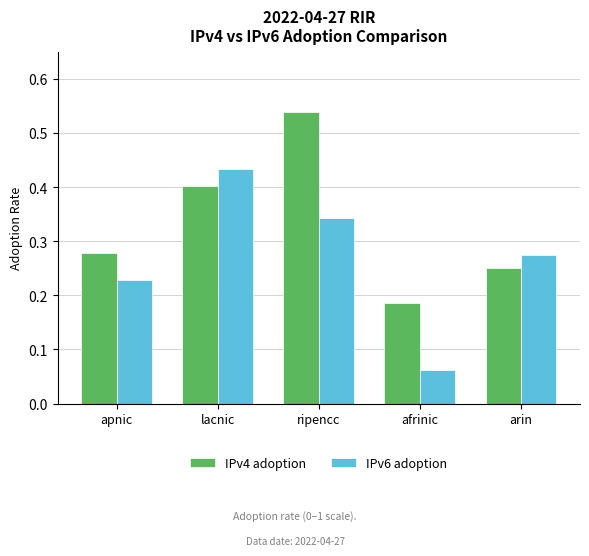

Where is IPv4 adoption nearest to the value 0?

afrinic